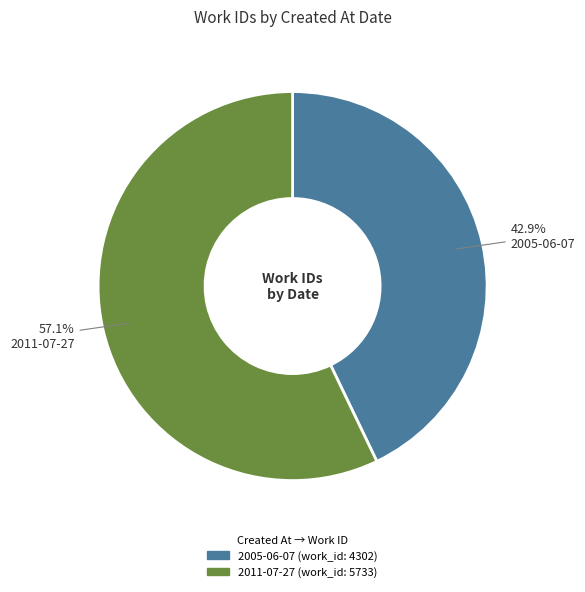

Between 2011-07-27 and 2005-06-07, which is larger?

2011-07-27